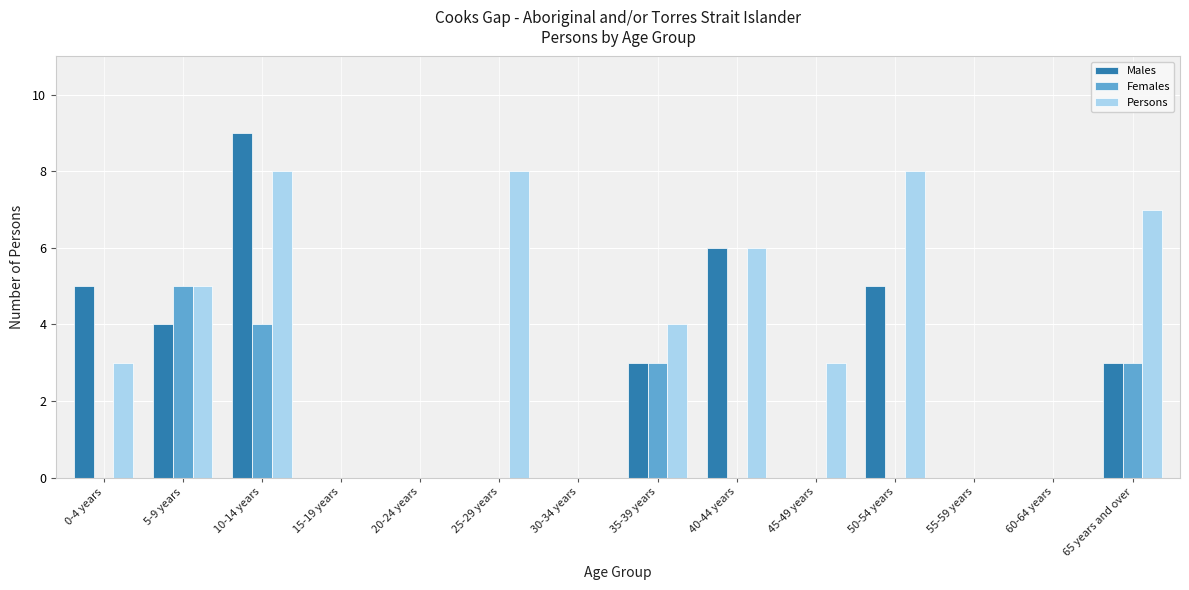

Reading left to right, what are all the values shown in this chart?

Males: 0-4 years=5	5-9 years=4	10-14 years=9	15-19 years=0	20-24 years=0	25-29 years=0	30-34 years=0	35-39 years=3	40-44 years=6	45-49 years=0	50-54 years=5	55-59 years=0	60-64 years=0	65 years and over=3
Females: 0-4 years=0	5-9 years=5	10-14 years=4	15-19 years=0	20-24 years=0	25-29 years=0	30-34 years=0	35-39 years=3	40-44 years=0	45-49 years=0	50-54 years=0	55-59 years=0	60-64 years=0	65 years and over=3
Persons: 0-4 years=3	5-9 years=5	10-14 years=8	15-19 years=0	20-24 years=0	25-29 years=8	30-34 years=0	35-39 years=4	40-44 years=6	45-49 years=3	50-54 years=8	55-59 years=0	60-64 years=0	65 years and over=7